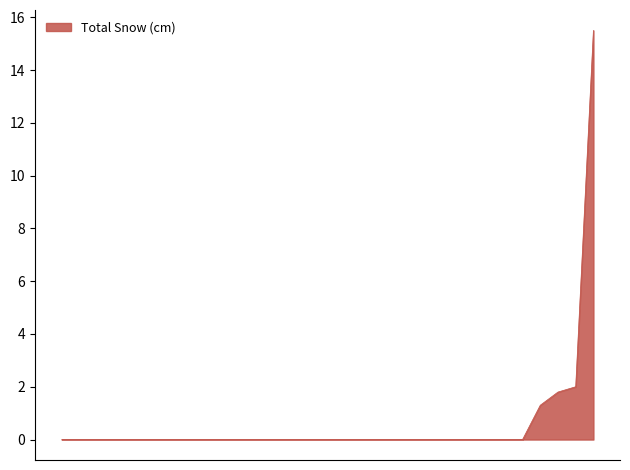

Which label corresponds to the smallest value in the chart?

1974-12-01